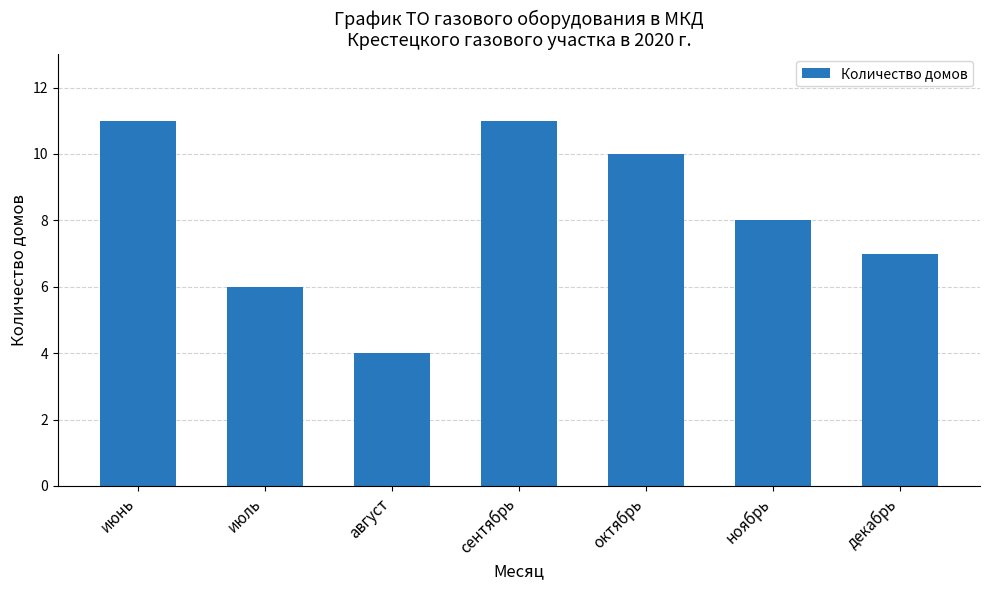

What is the difference between the maximum and minimum values?

7